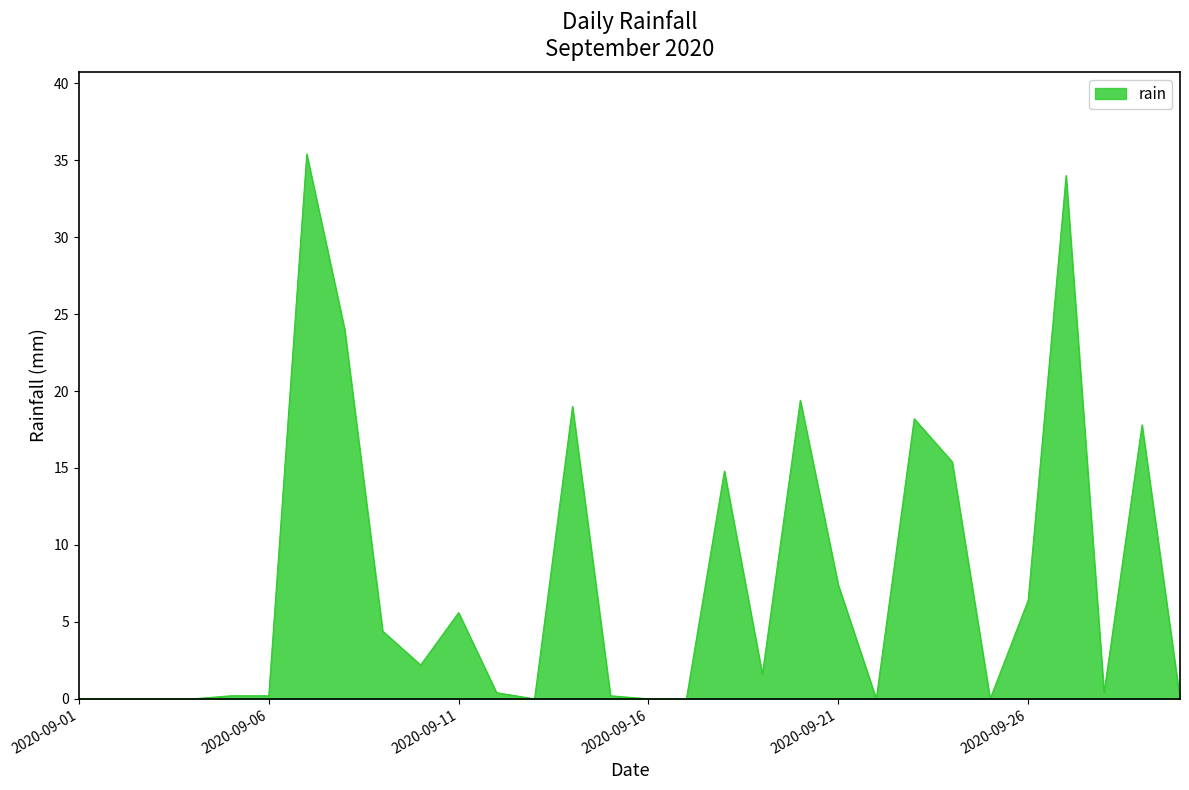

How many lines are shown in the chart?

1